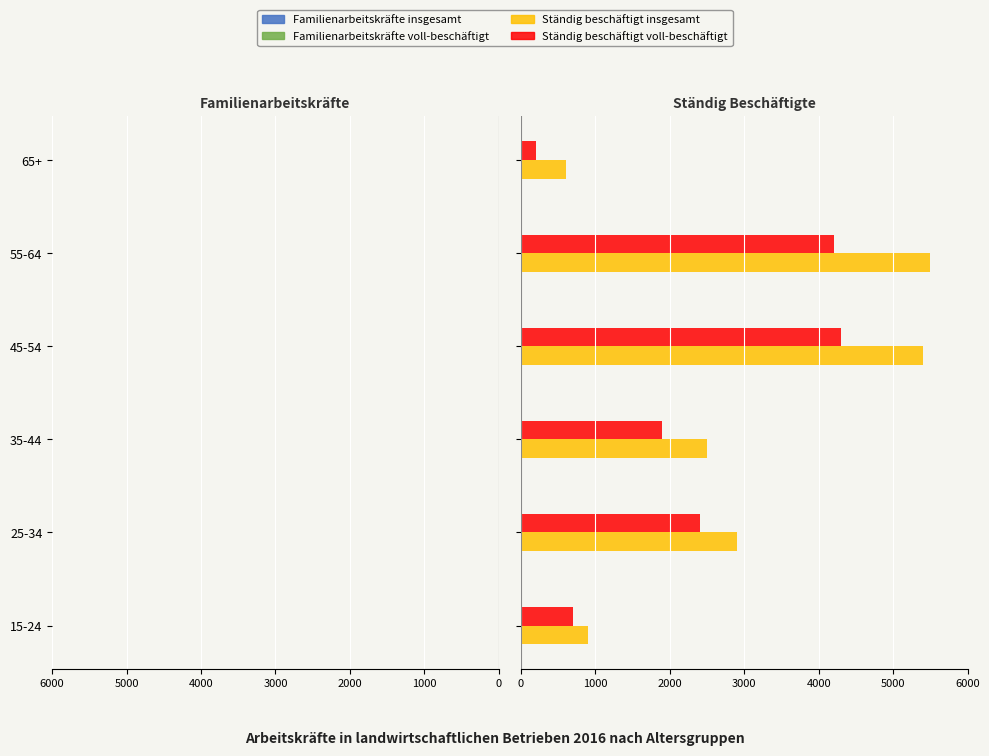

The value of Ständig beschäftigt insgesamt at 65+ is 204. True or false?

False